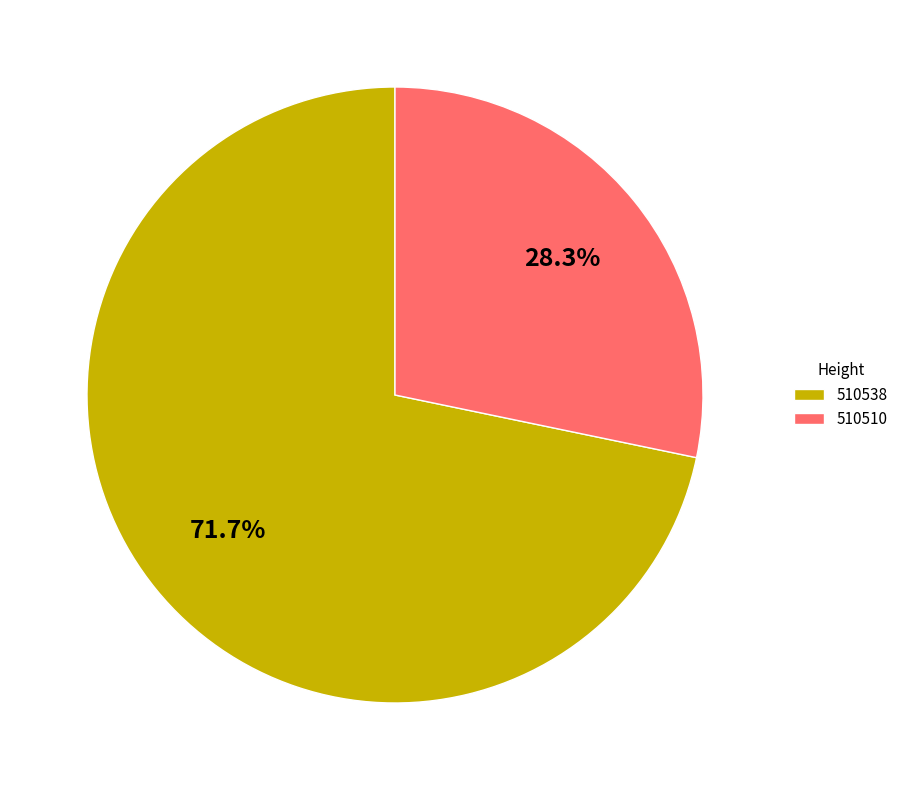

Which has a higher value, 510510 or 510538?

510538